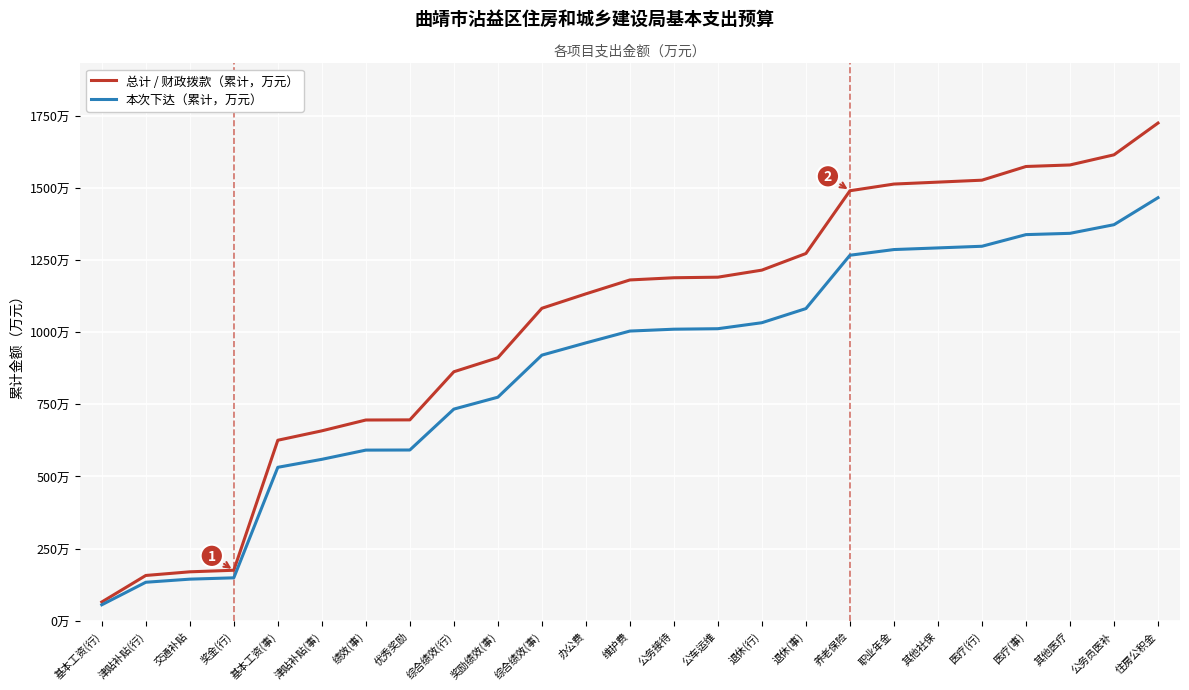

What are all the series names shown in the legend?

总计 / 财政拨款（累计，万元）, 本次下达（累计，万元）